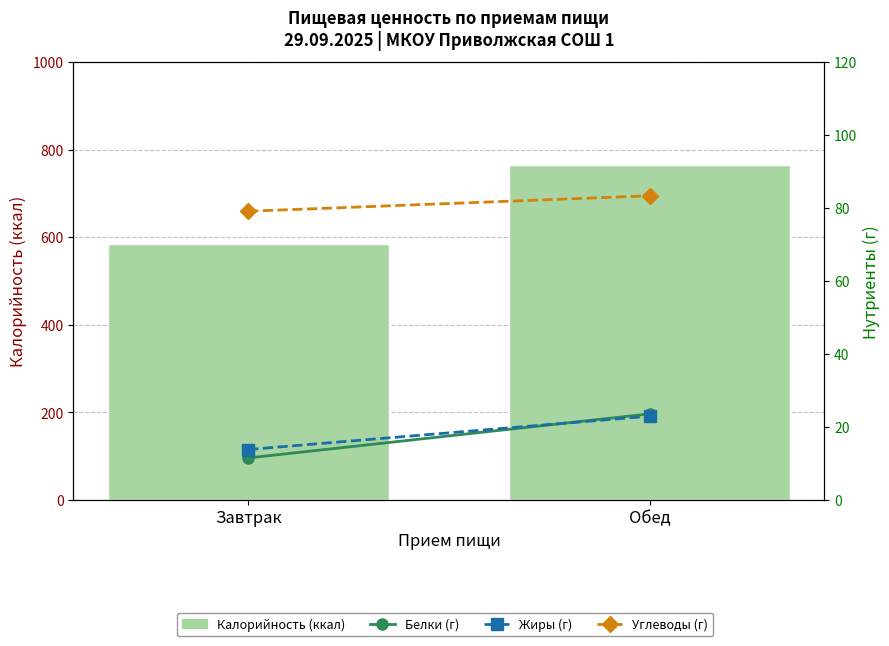

The Углеводы (г) series shows 83.3 at Обед. True or false?

True